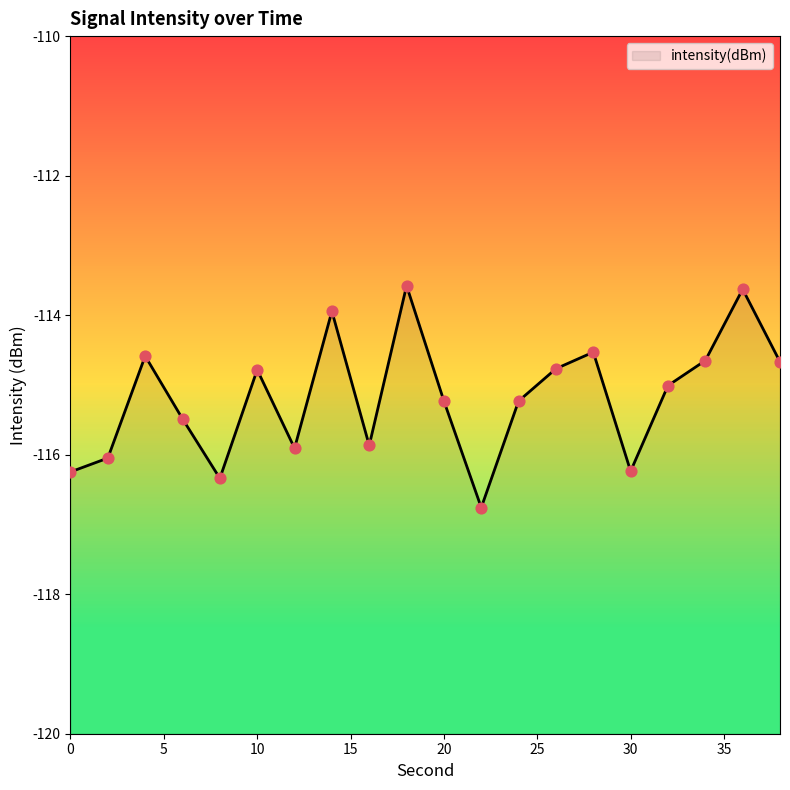

What is the change in value from 12 to 24?

+0.7